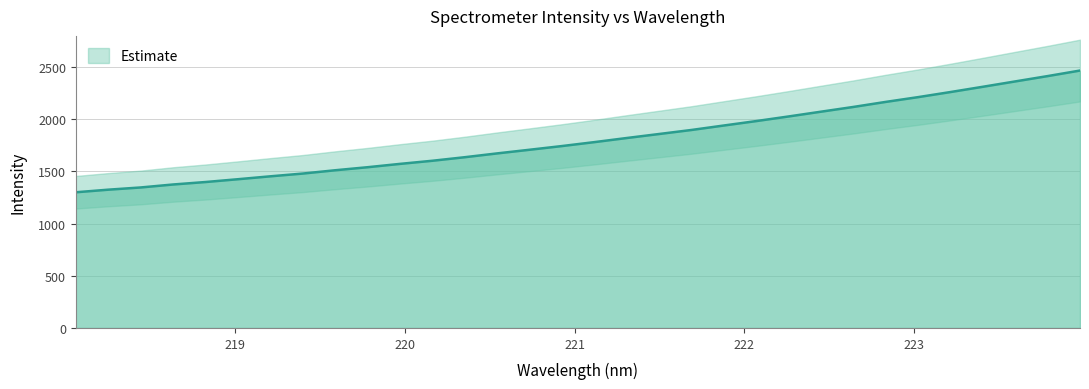

True or false: there are more than 1 points higher than both neighbors.

False